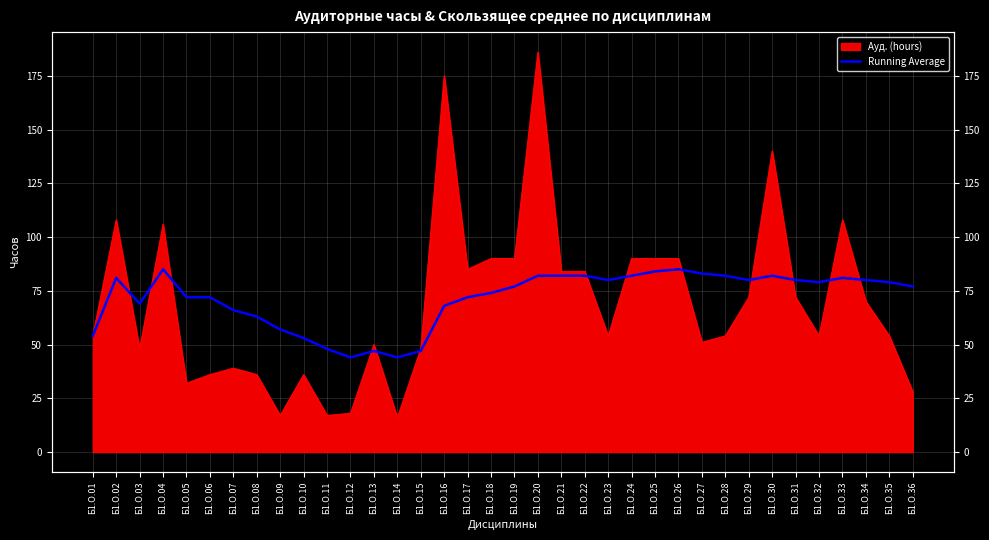

Which label corresponds to the smallest value in the chart?

Б1.О.12